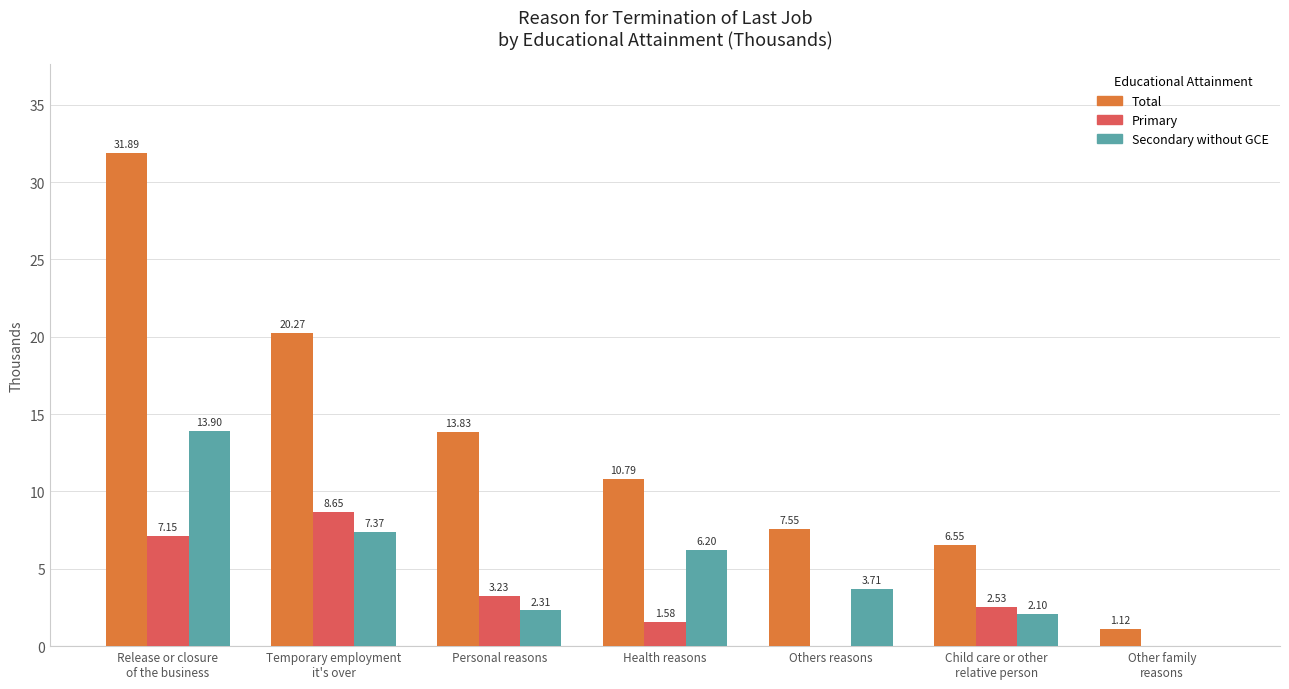

What is the sum of all Secondary without GCE values?

35.6